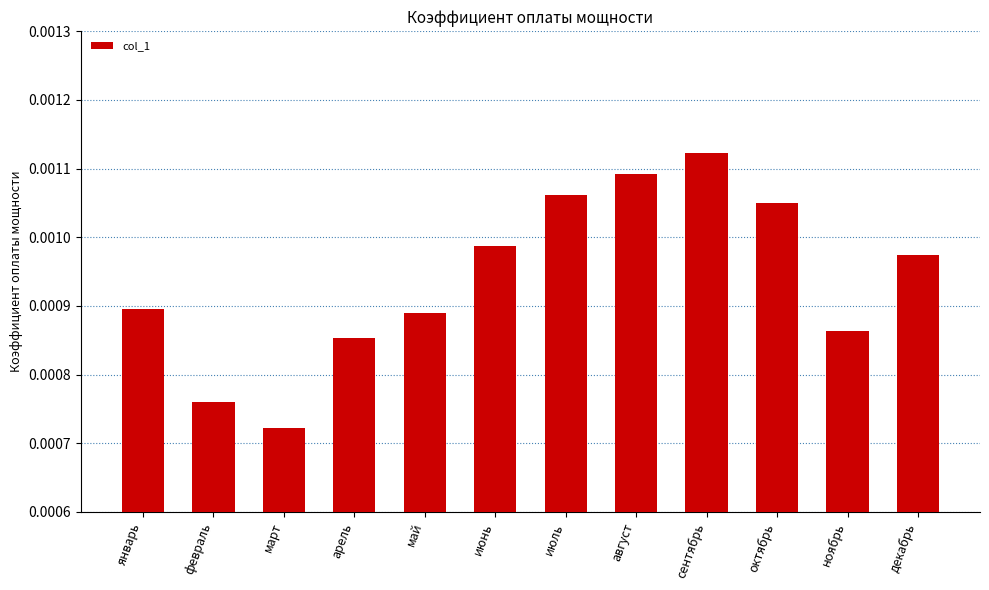

At which category does the chart reach its peak across all series?

сентябрь